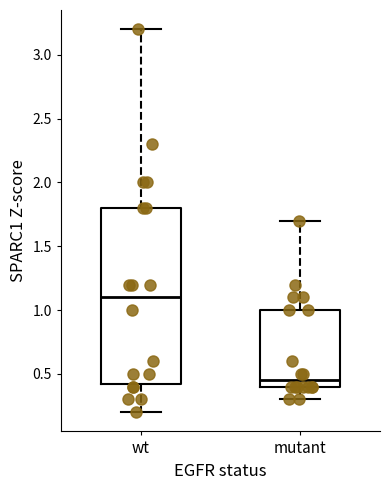

Where is the lower edge of the box for mutant on the y-axis? The values are not printed on the chart, so give them approximately, as read against the axis.

0.40